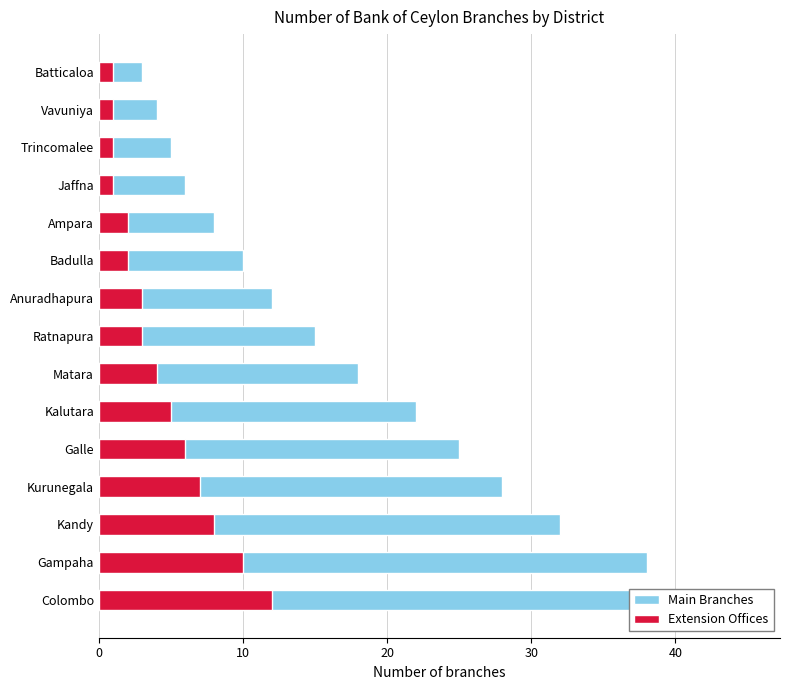

The value of Extension Offices at Ratnapura is 3. True or false?

True